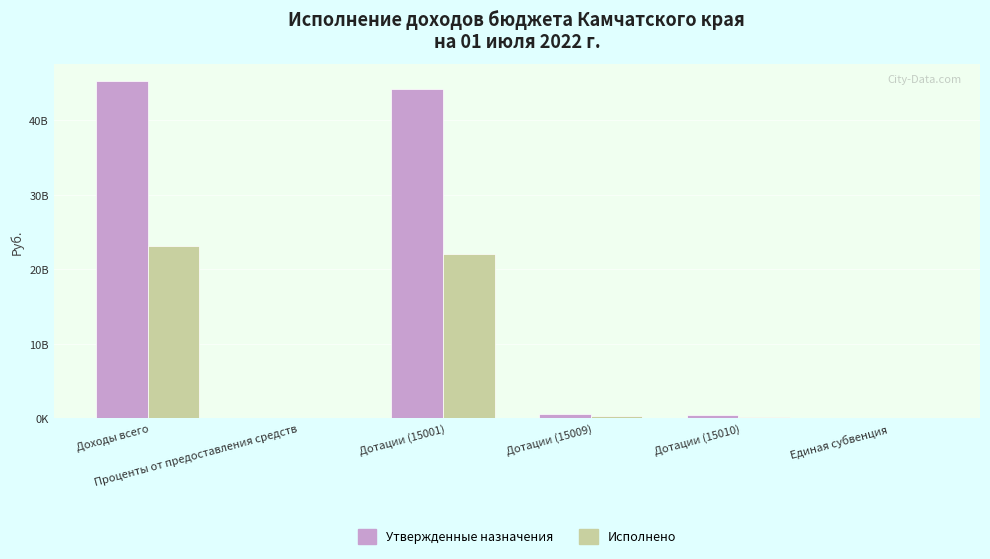

What are all the series names shown in the legend?

Утвержденные назначения, Исполнено